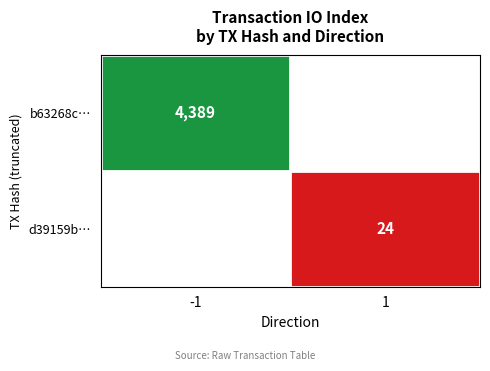

Which label corresponds to the largest value in the chart?

-1